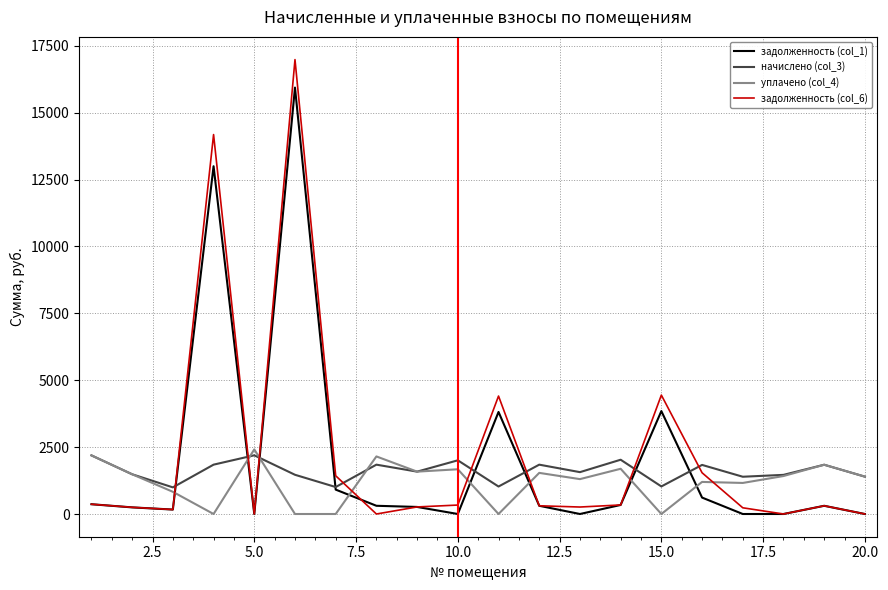

What is the difference between the second highest and minimum values in the уплачено (col_4) series?

2191.0